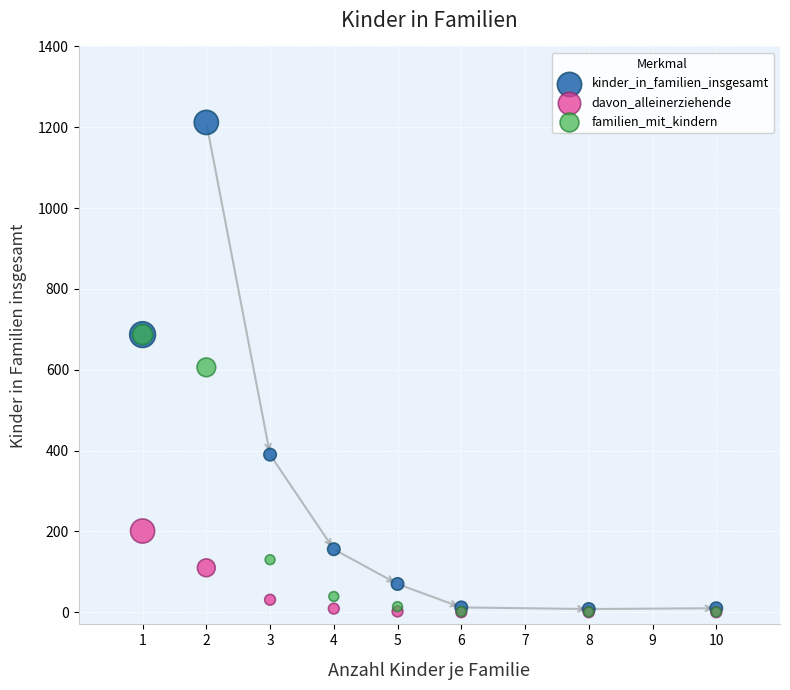

In the familien_mit_kindern series, what Y value is closest to 344?

130